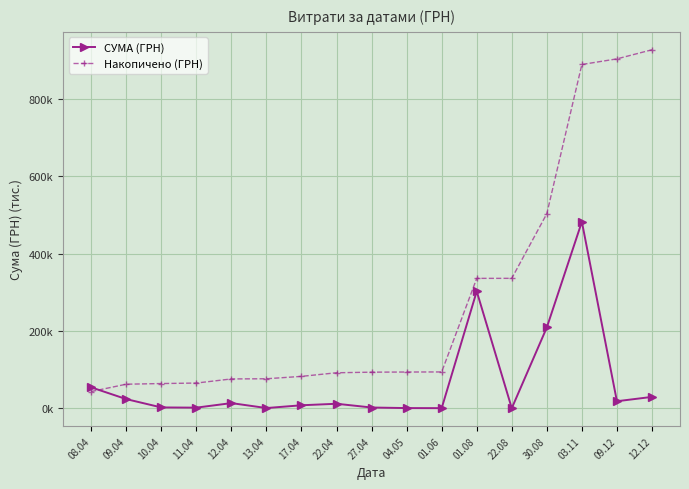

Reading left to right, extract all data points from this chart.

СУМА (ГРН): 08.04=54.1	09.04=23.7	10.04=2.1	11.04=1.6	12.04=13.3	13.04=0.5	17.04=7.7	22.04=11.6	27.04=1.9	04.05=0.5	01.06=0.3	01.08=302.6	22.08=0.1	30.08=209.1	03.11=482.3	09.12=18.2	12.12=29.4
Накопичено (ГРН): 08.04=43.3	09.04=62.2	10.04=63.9	11.04=65.2	12.04=75.9	13.04=76.3	17.04=82.5	22.04=91.8	27.04=93.4	04.05=93.7	01.06=93.9	01.08=336.0	22.08=336.1	30.08=503.3	03.11=889.2	09.12=903.7	12.12=927.2